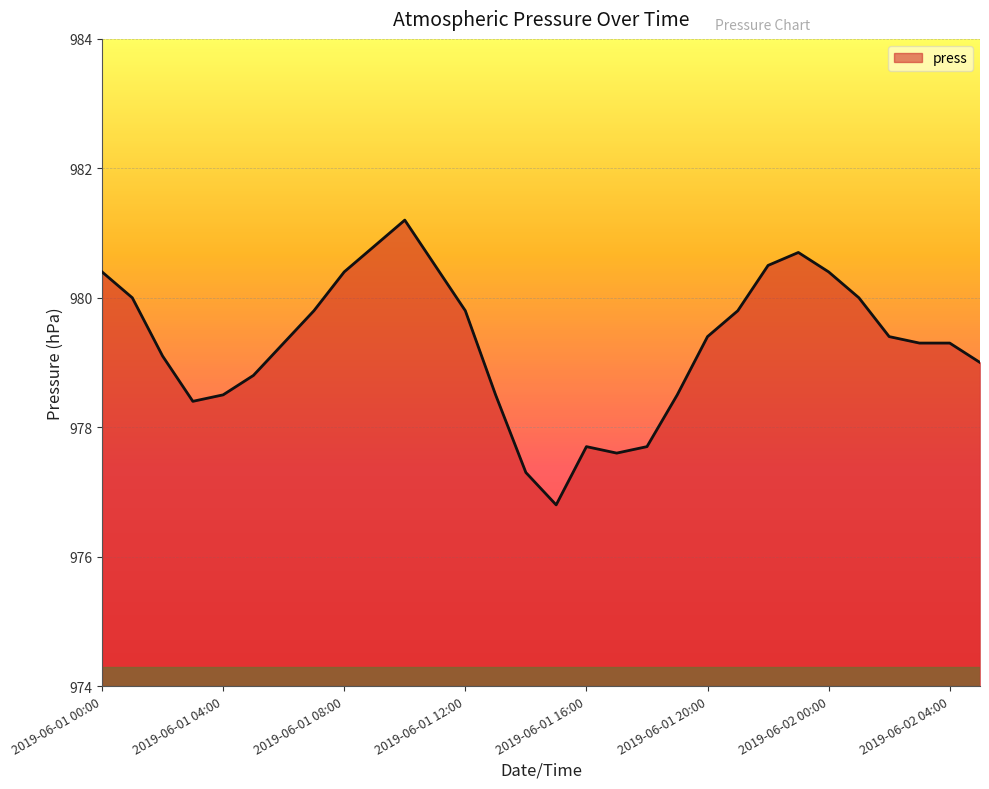

What is the difference between the maximum and minimum values?

4.4